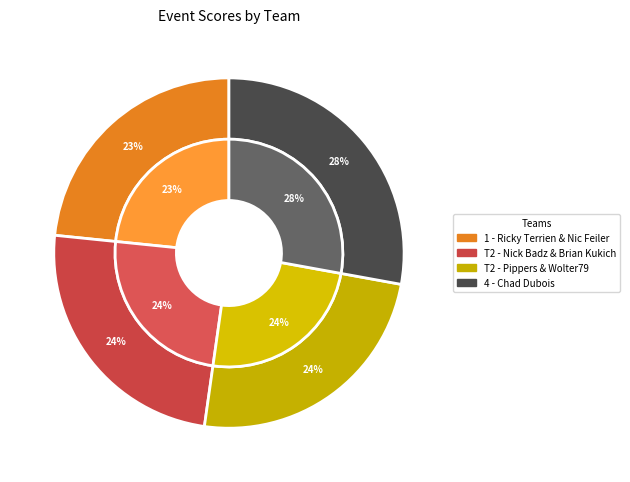

Is there a majority slice in this chart?

No